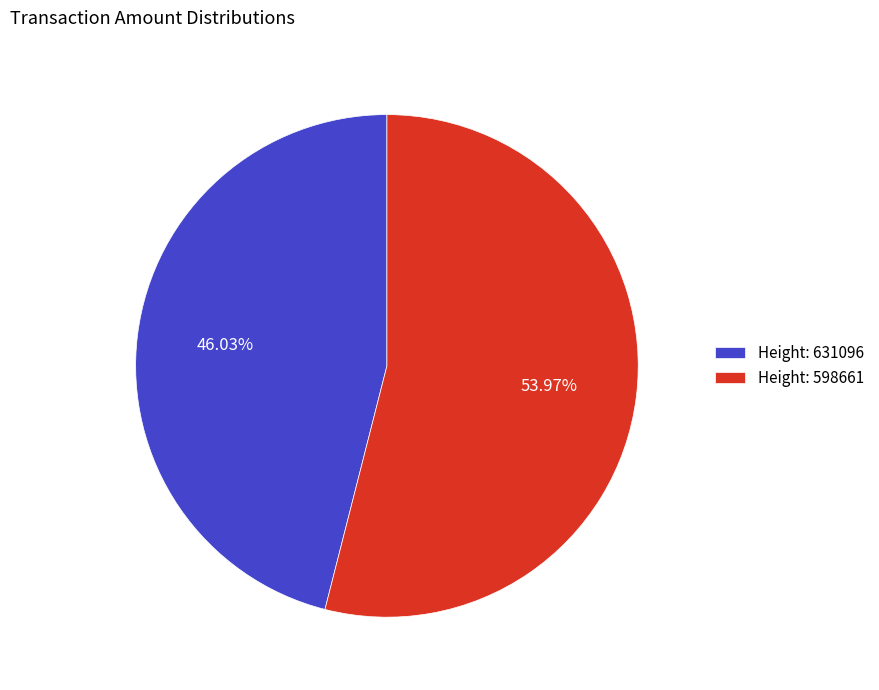

To the nearest percent, what is the average slice percentage?

50%